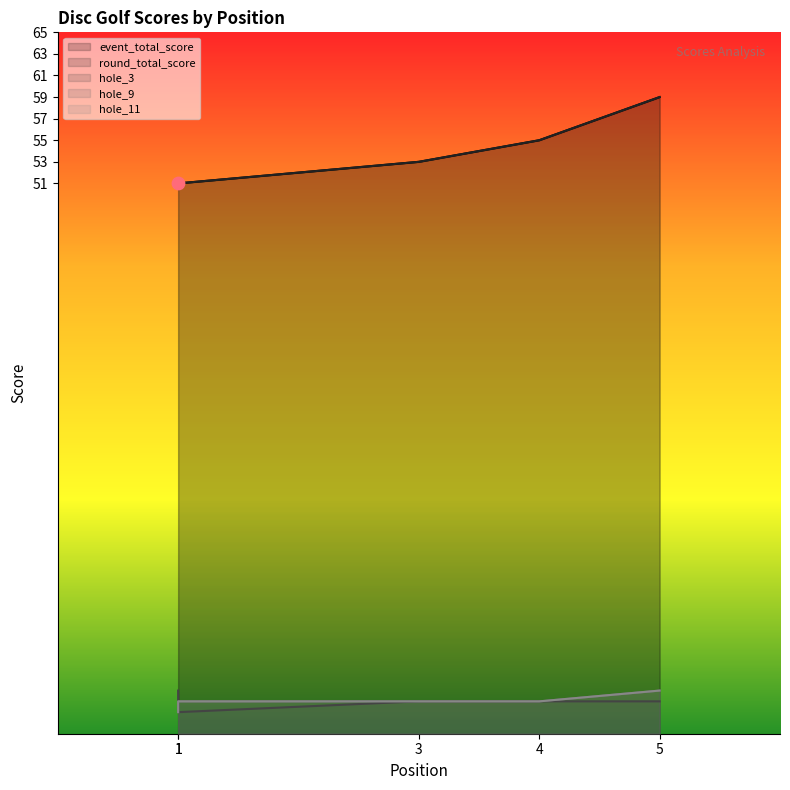

What are all the series names shown in the legend?

event_total_score, round_total_score, hole_3, hole_9, hole_11